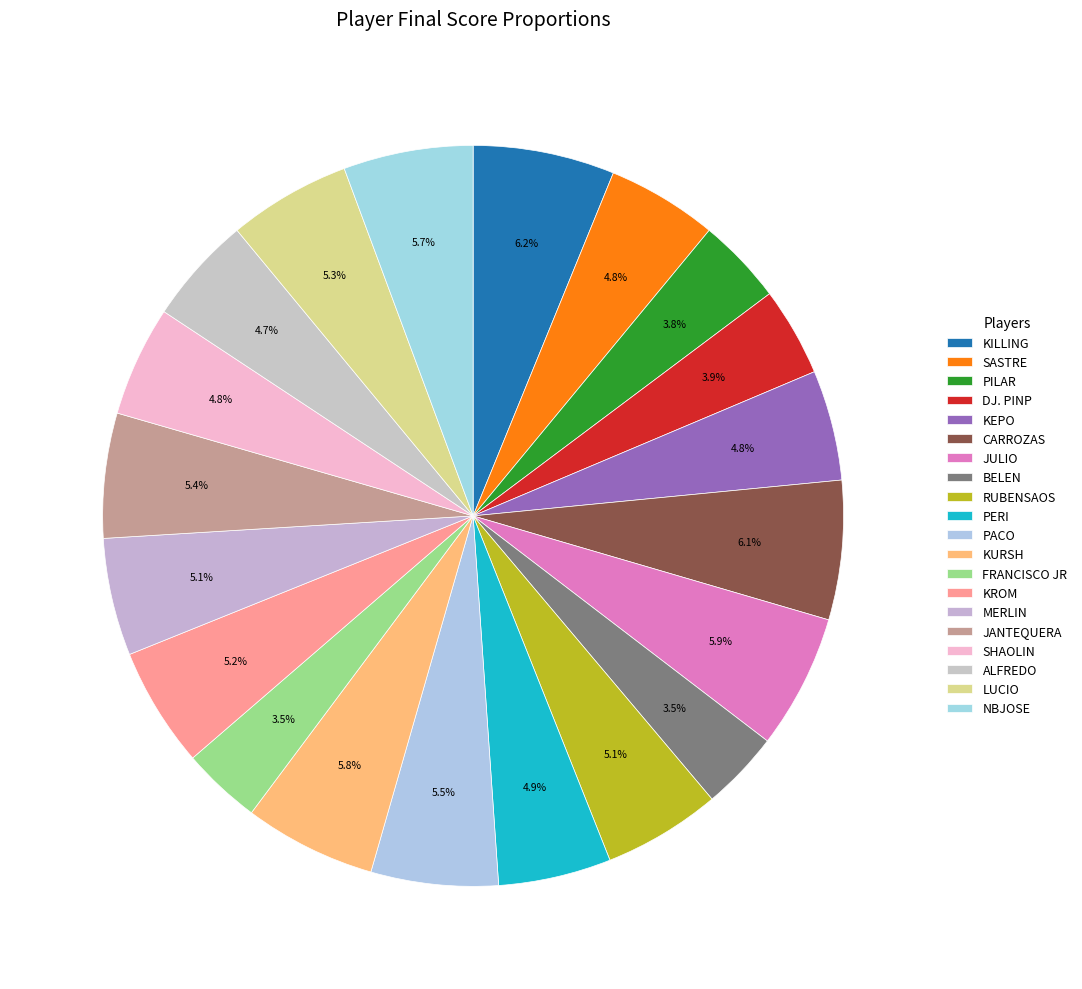

How many slices are in this pie chart?

20